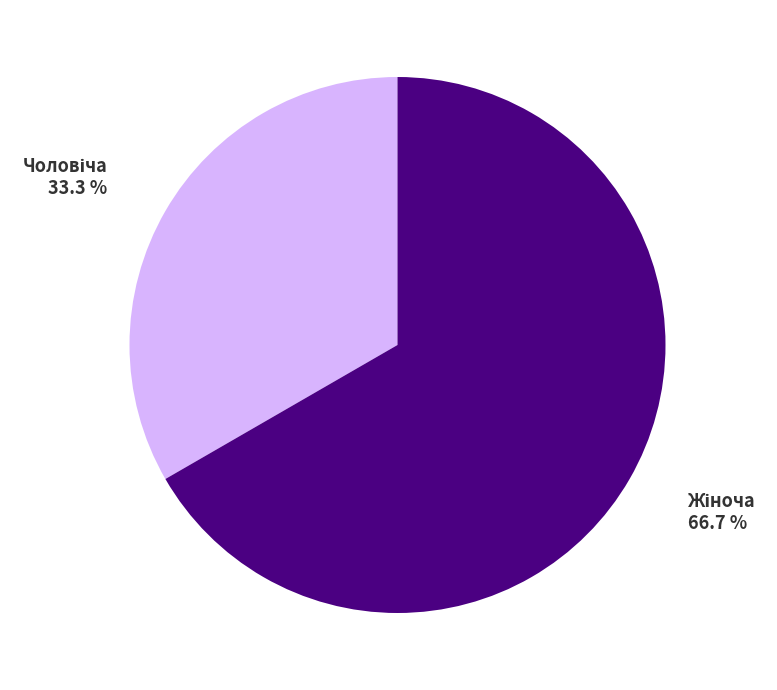

Does any single category account for the majority?

Yes